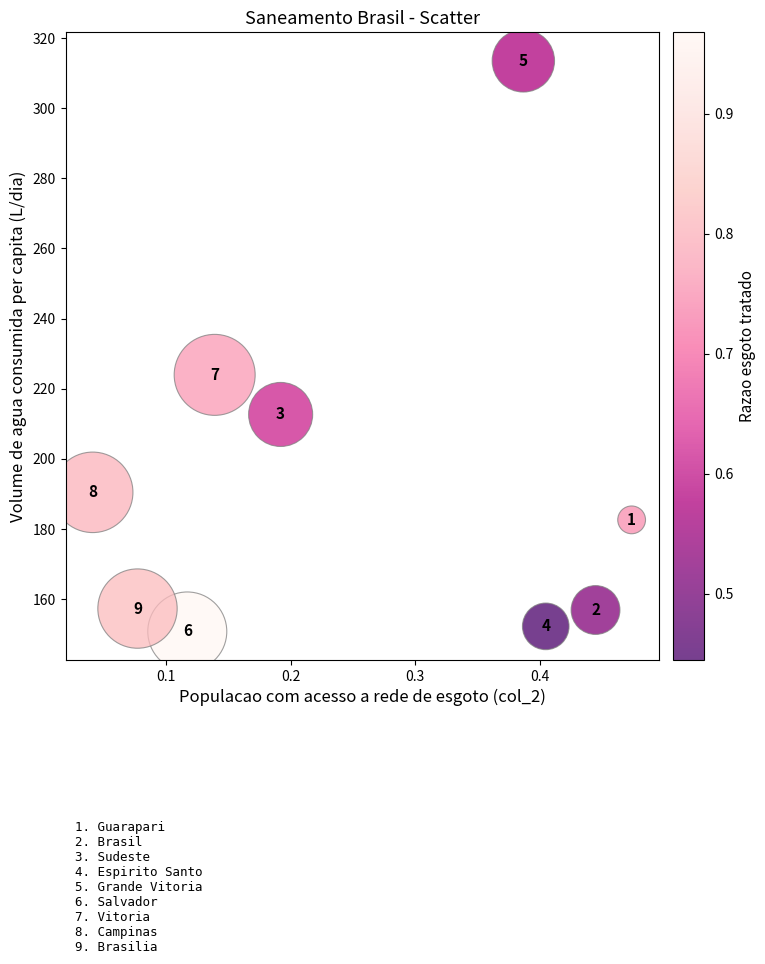

What Y value in the scatter plot is closest to 232?

224.0